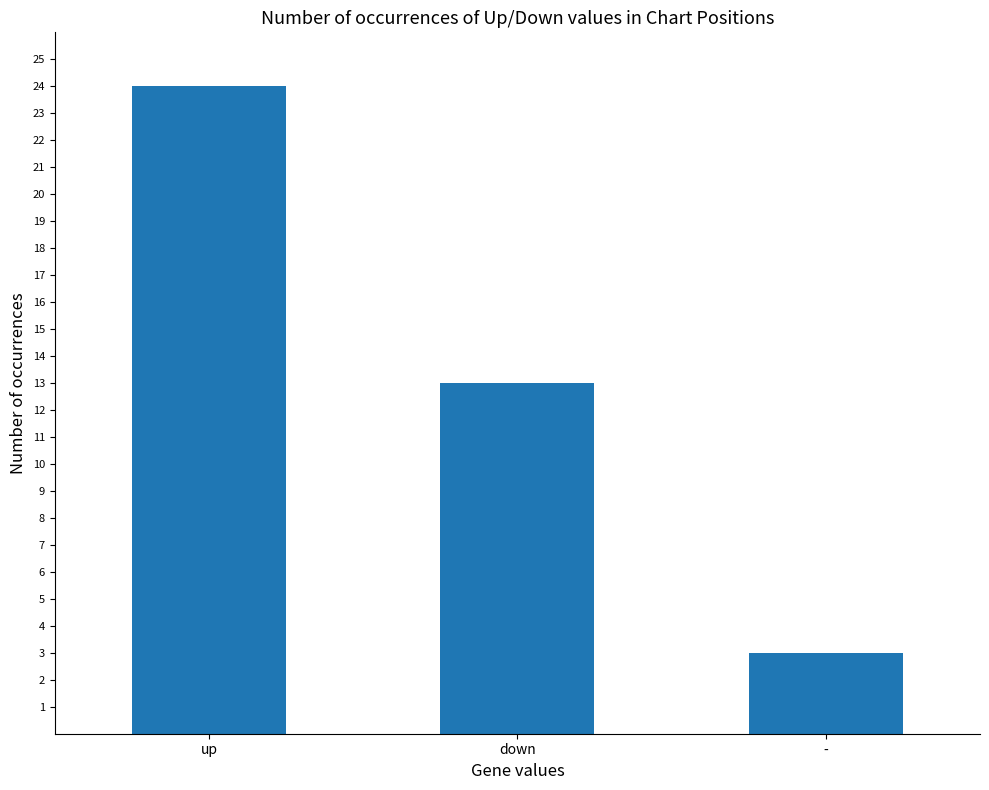

What is the label of the 3rd bar from the left?

-